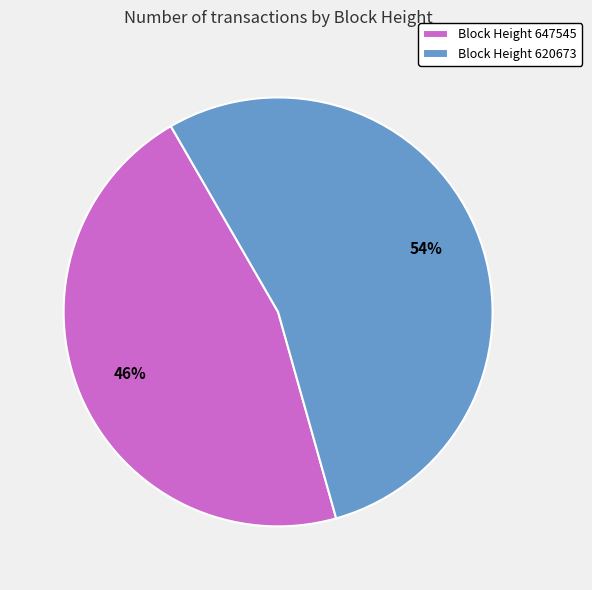

To the nearest percent, what portion does Block Height 647545 represent?

46%